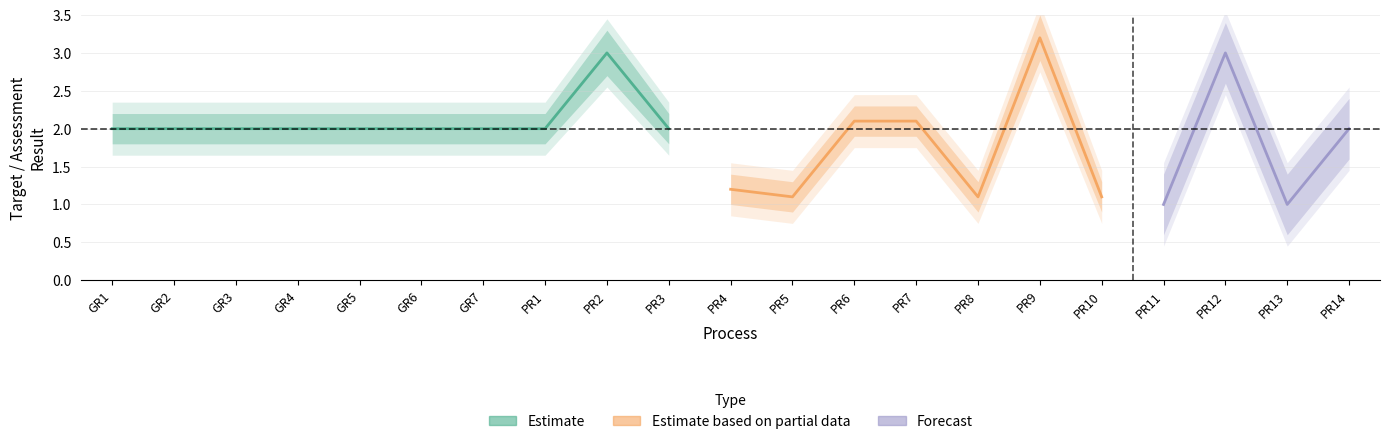

At how many categories does at least one series exceed 3?

3